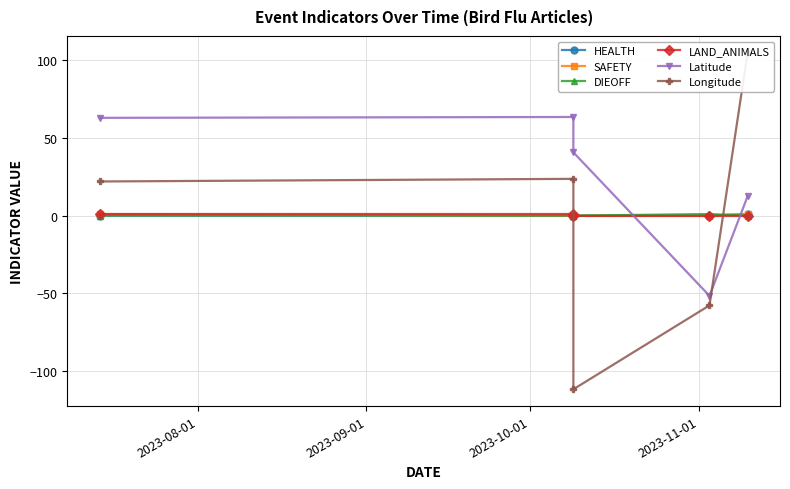

What is the sum of all SAFETY values?

2.0